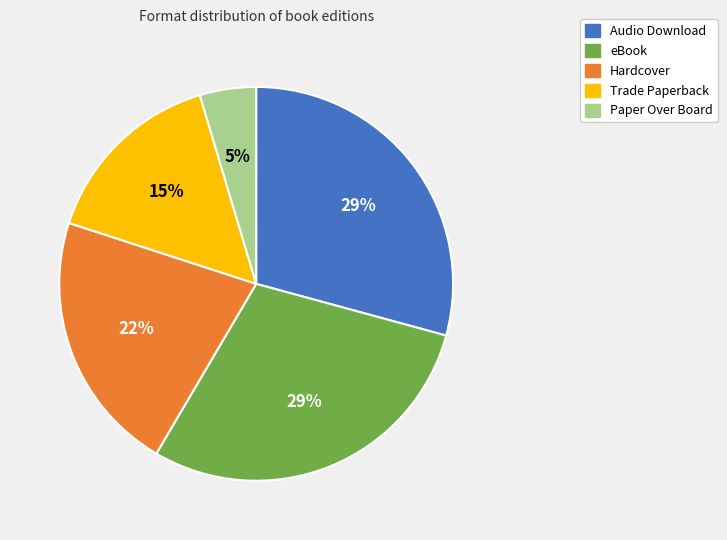

Which slice is the smallest?

Paper Over Board